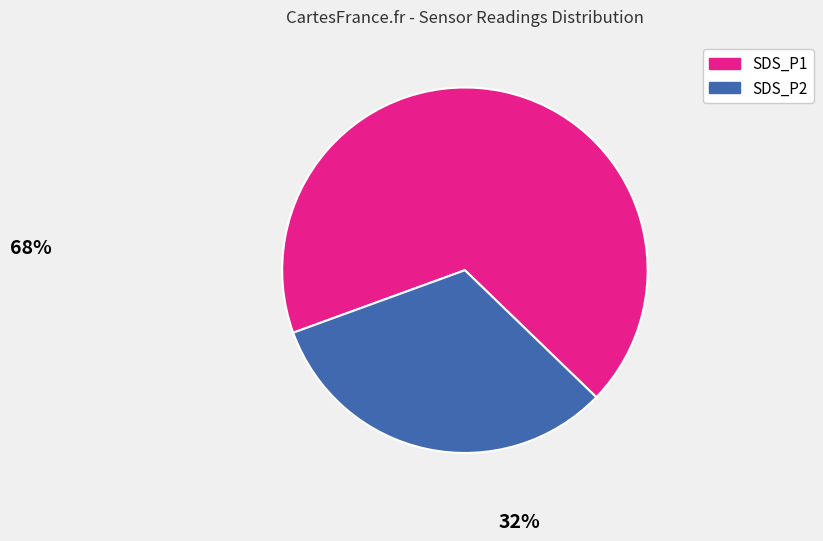

Rank the categories by value from lowest to highest.

SDS_P2, SDS_P1